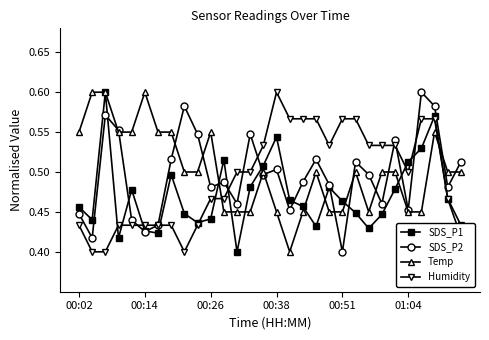

How many interior local valleys does the SDS_P1 series have?

7